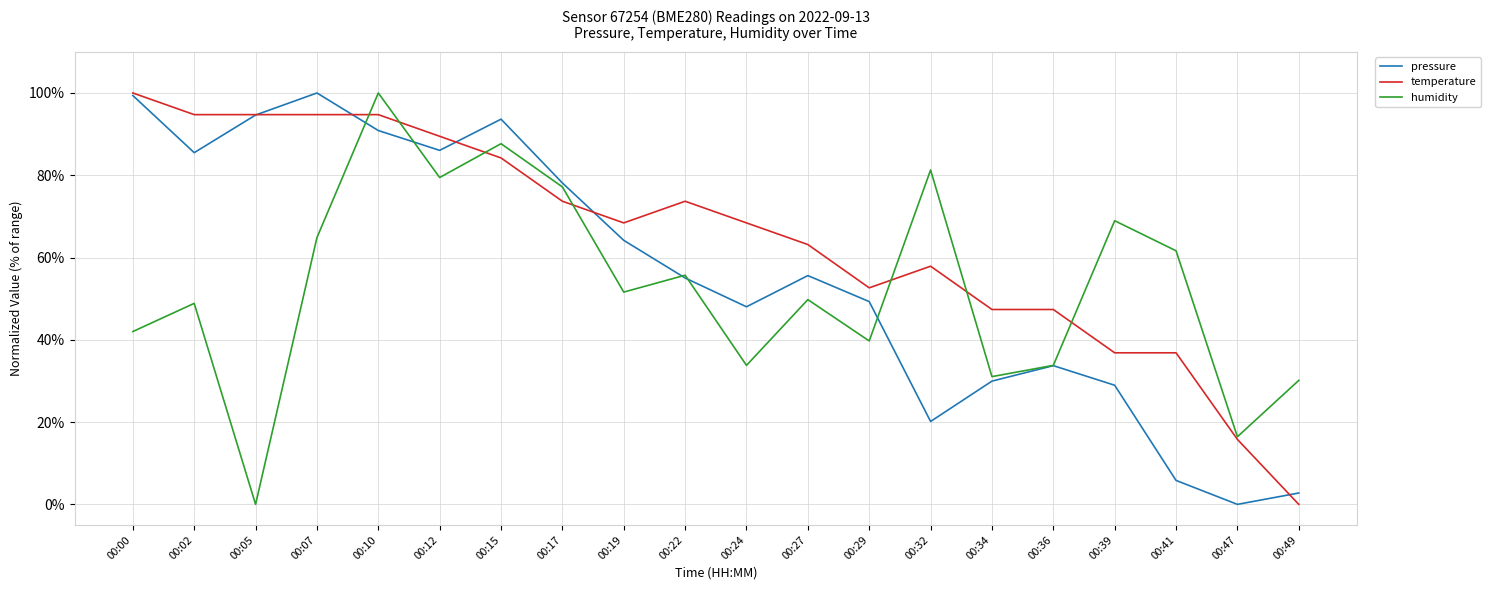

What is the maximum value shown in the chart?

100.0